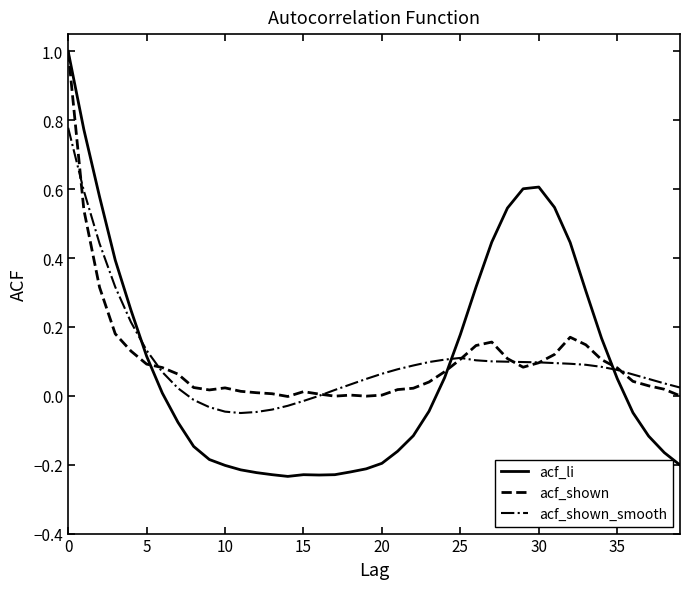

Which series has the largest range (max minus min)?

acf_li